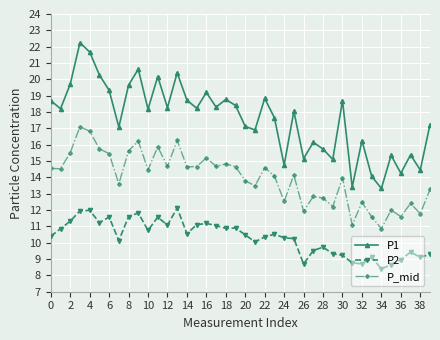

What is the value of the P_mid point at the 38th from the left?

12.4